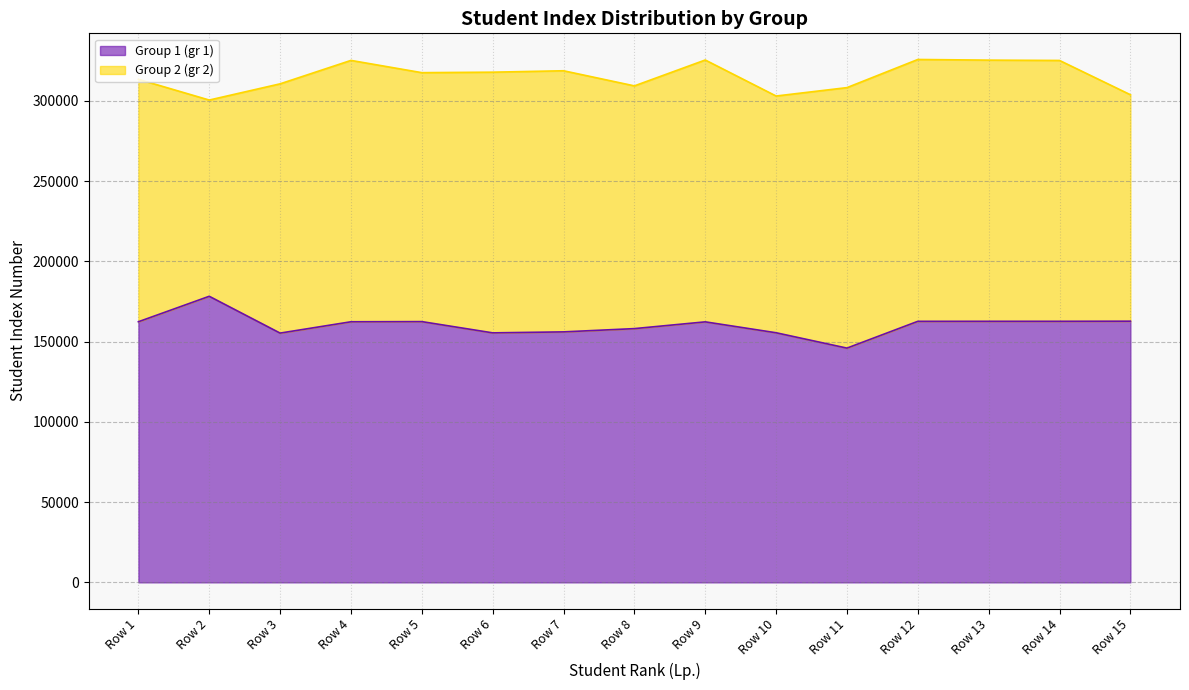

Reading left to right, list all the values displayed in this chart.

162331	178201	155269	162324	162423	155416	156030	158060	162272	155476	145918	162602	162624	162625	162686